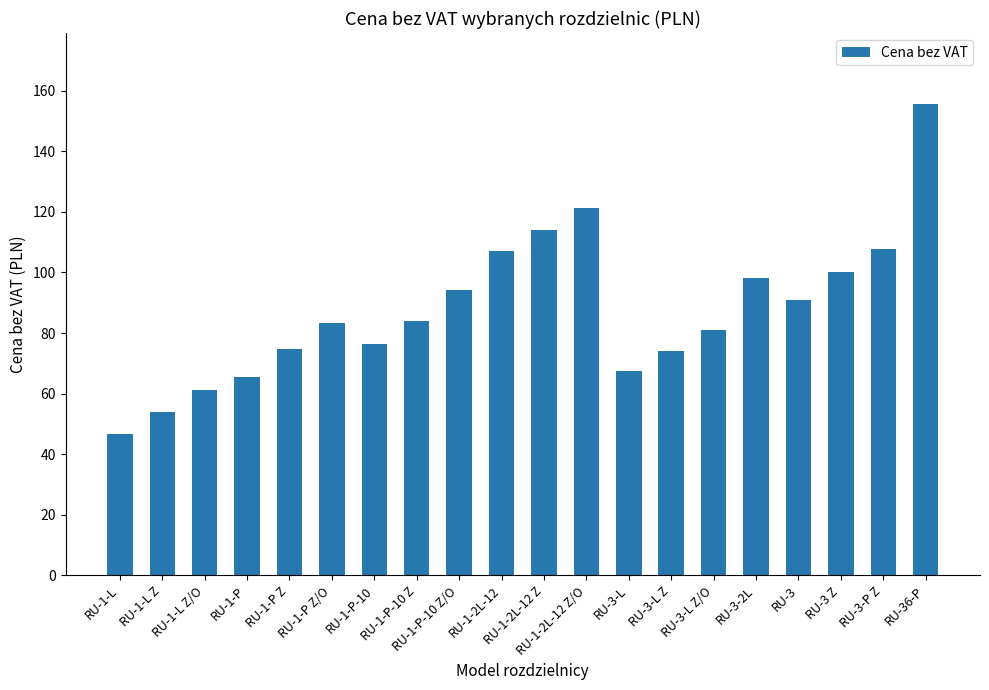

Where is the data nearest to the value 101?

RU-3 Z